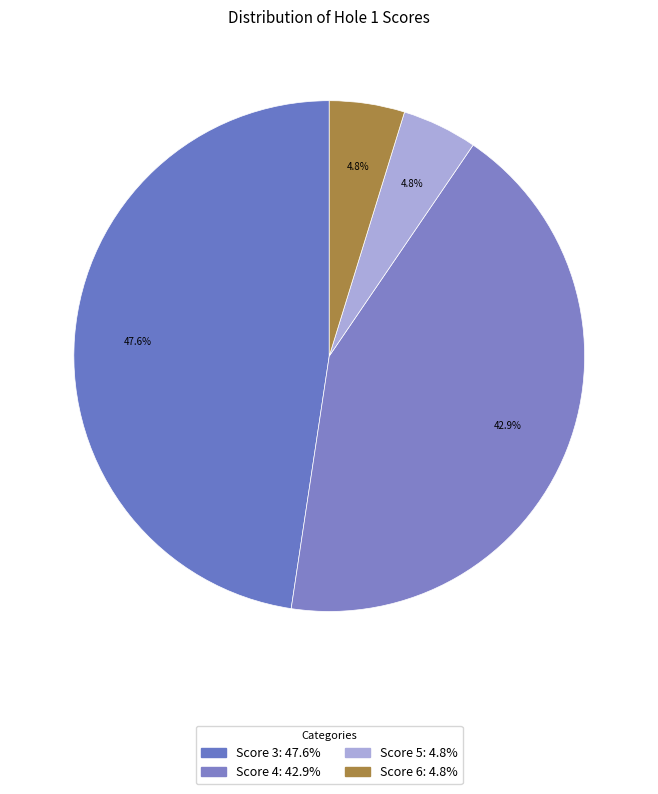

How many slices are in this pie chart?

4